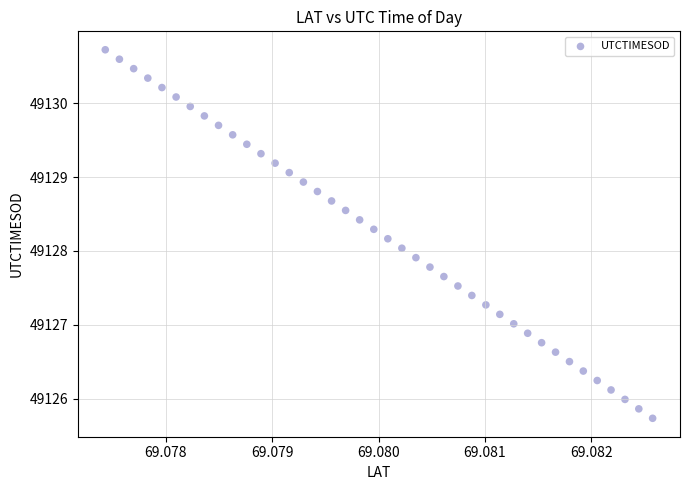

What is the range of Y values (max minus min)?

5.0